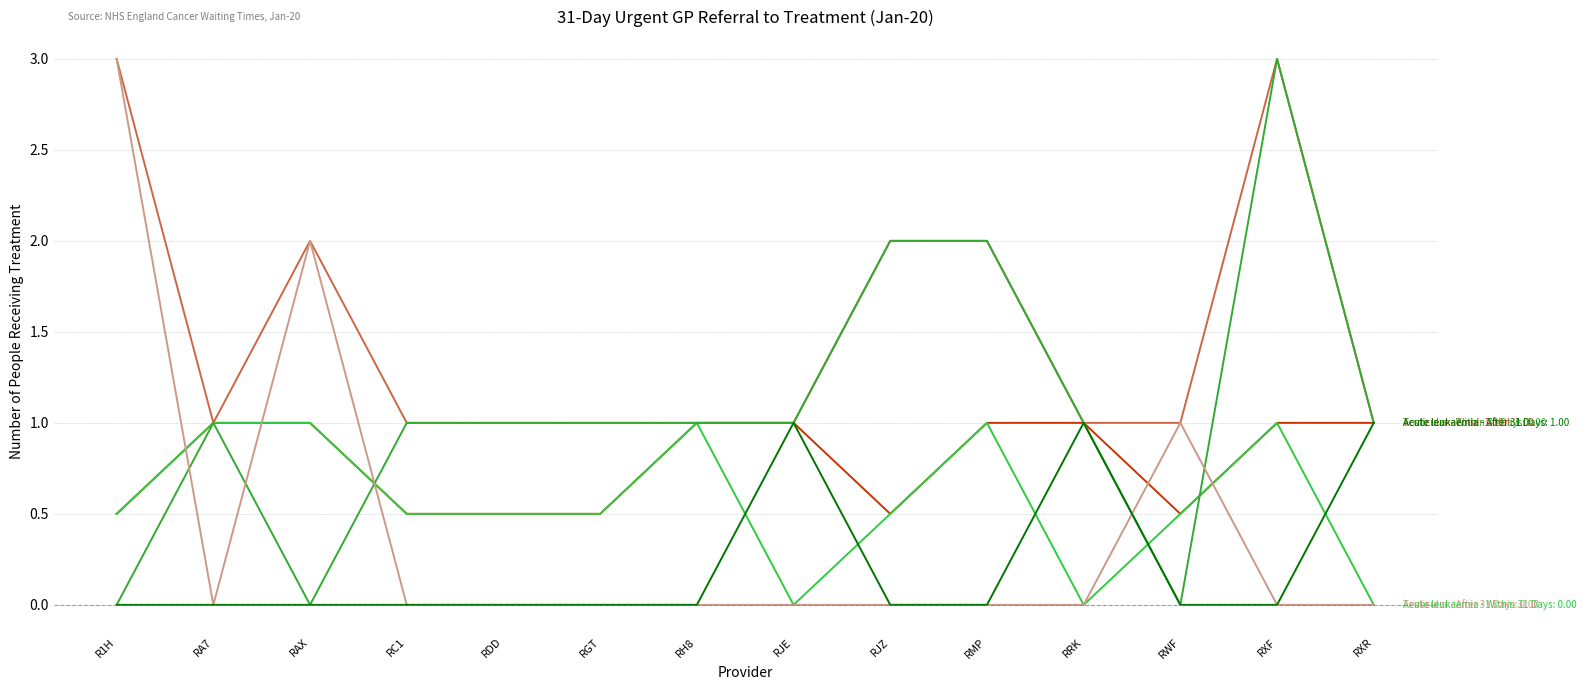

Reading left to right, what are all the values shown in this chart?

Acute leukaemia - Total: 0.5	1.0	1.0	0.5	0.5	0.5	1.0	1.0	0.5	1.0	1.0	0.5	1.0	1.0
Acute leukaemia - Within 31 Days: 0.5	1.0	1.0	0.5	0.5	0.5	1.0	0.0	0.5	1.0	0.0	0.5	1.0	0.0
Testicular - Total: 3.0	1.0	2.0	1.0	1.0	1.0	1.0	1.0	2.0	2.0	1.0	1.0	3.0	1.0
Testicular - Within 31 Days: 0.0	1.0	0.0	1.0	1.0	1.0	1.0	1.0	2.0	2.0	1.0	0.0	3.0	1.0
Testicular - After 31 Days: 3.0	0.0	2.0	0.0	0.0	0.0	0.0	0.0	0.0	0.0	0.0	1.0	0.0	0.0
Acute leukaemia - After 31 Days: 0.0	0.0	0.0	0.0	0.0	0.0	0.0	1.0	0.0	0.0	1.0	0.0	0.0	1.0